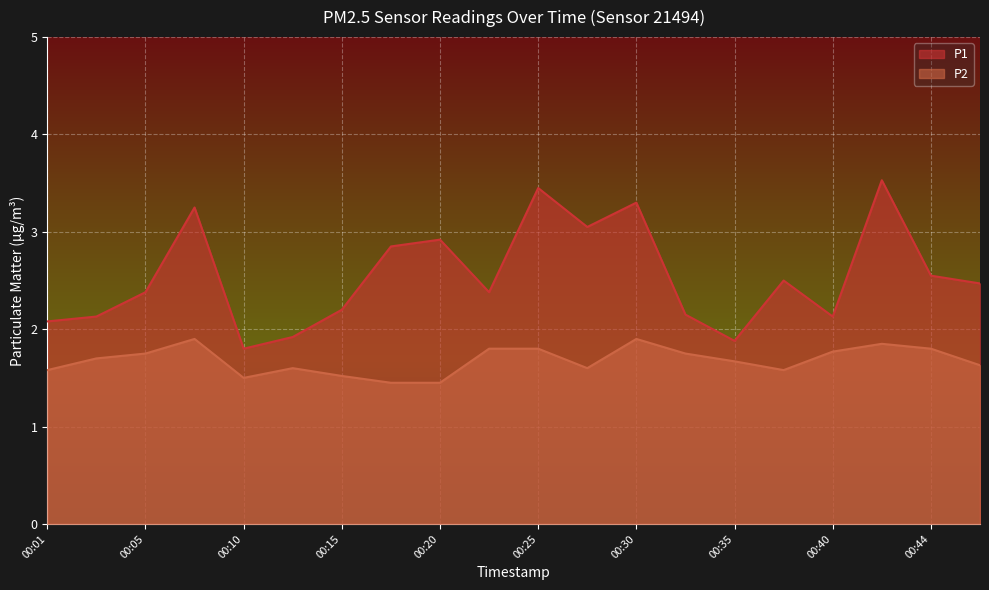

What is the sum of all P2 values?

33.6